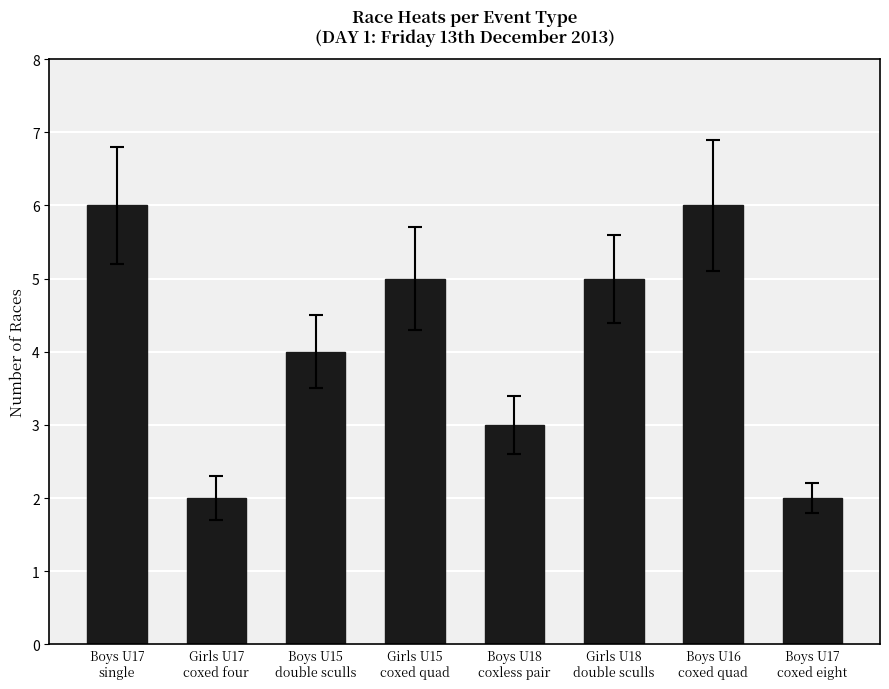

What is the maximum value shown in the chart?

6